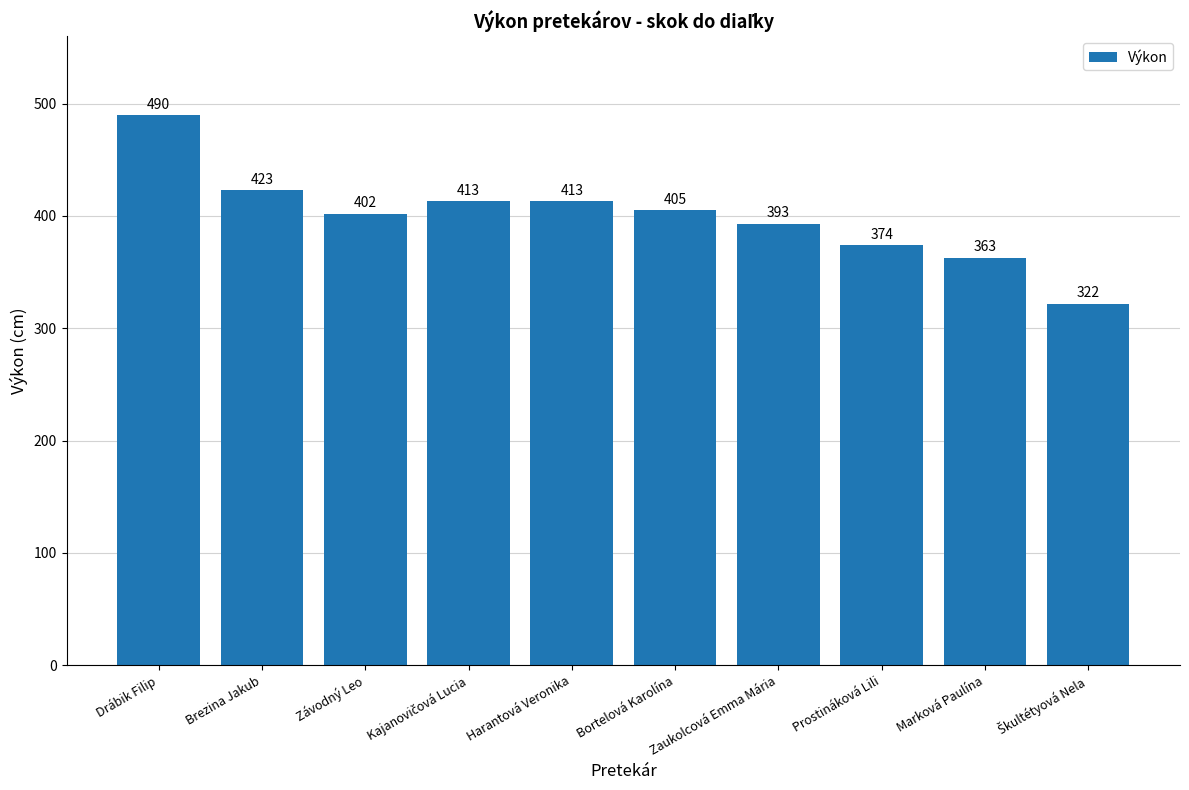

What is the greatest value displayed?

490